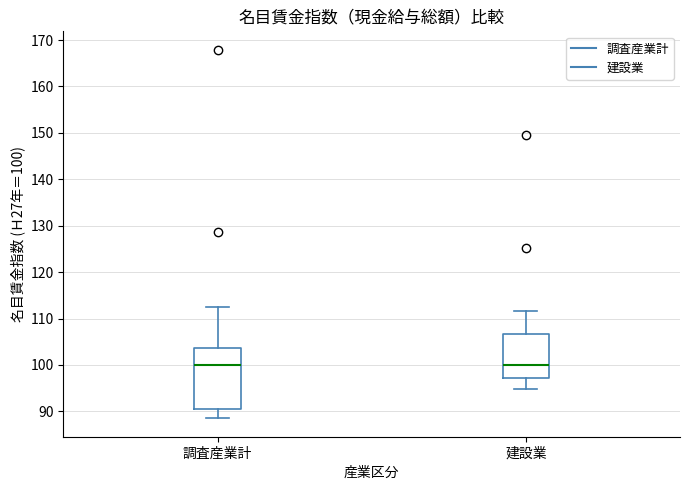

Reading left to right, transcribe this box plot: for each box, give where its median line is, the range the box spans, and where its two whiskers end, as read against the y-axis. The values are not printed on the chart, so give them approximately, as read against the axis.

調査産業計: median 100, box 91 to 104, whiskers 89 to 113
建設業: median 100, box 97 to 107, whiskers 95 to 112